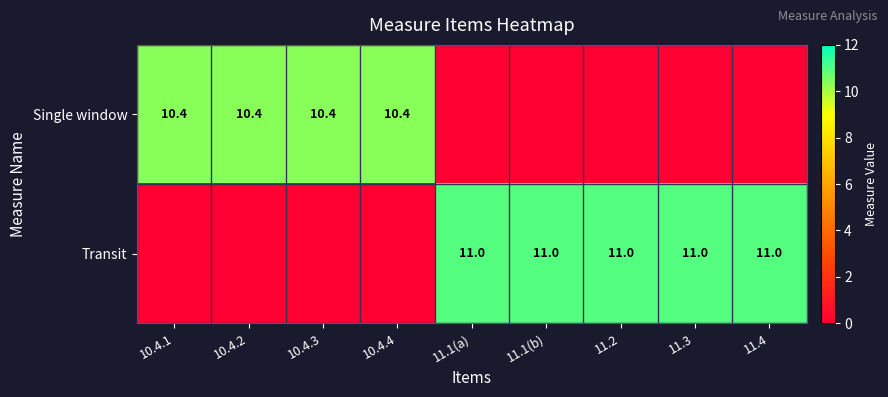

Is it true that Transit equals 14.6 at 11.2?

False